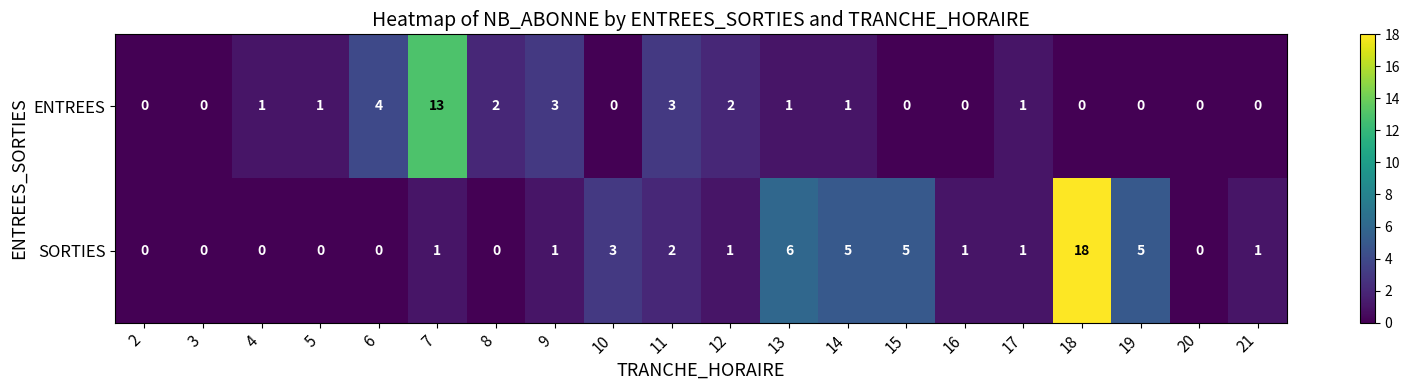

What is the sum of all SORTIES values?

50